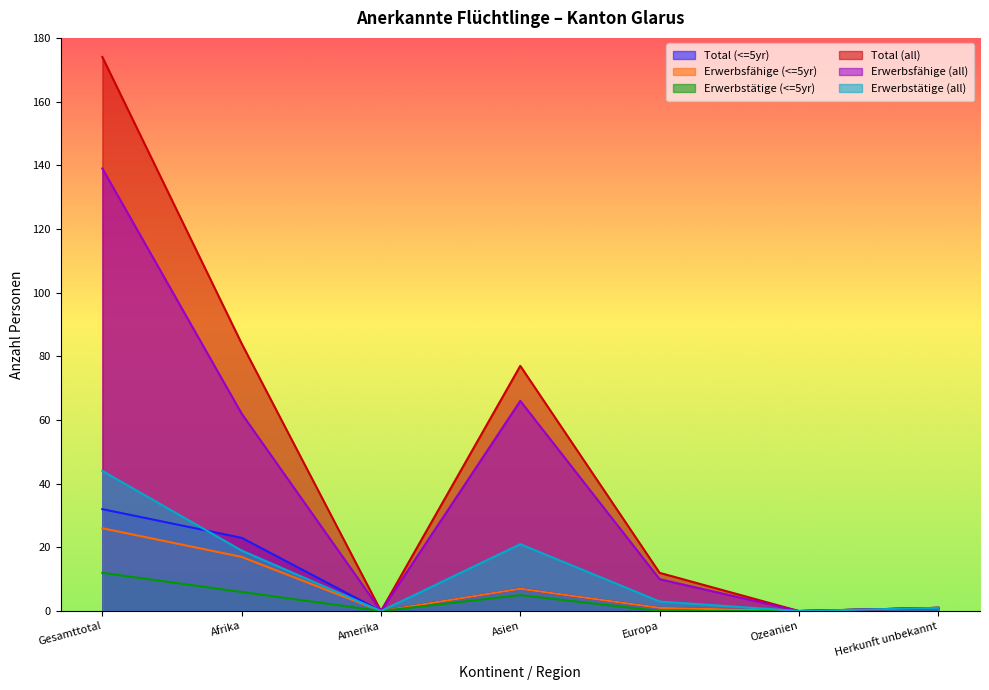

Is it true that Erwerbstätige (<=5yr) equals 9 at Afrika?

False